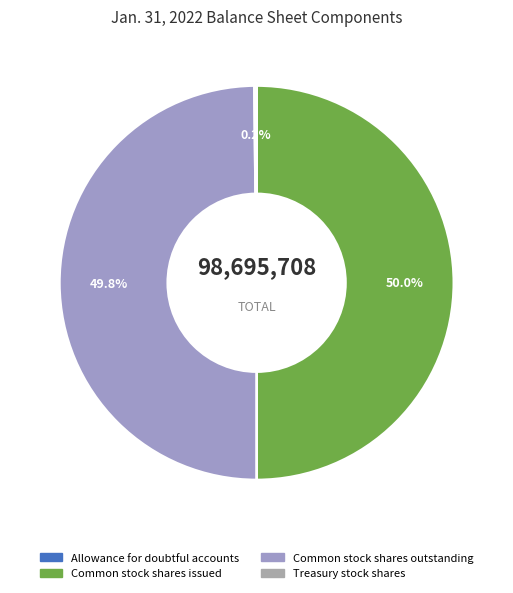

What percentage do Allowance for doubtful accounts and Common stock shares issued together represent?

50.0%